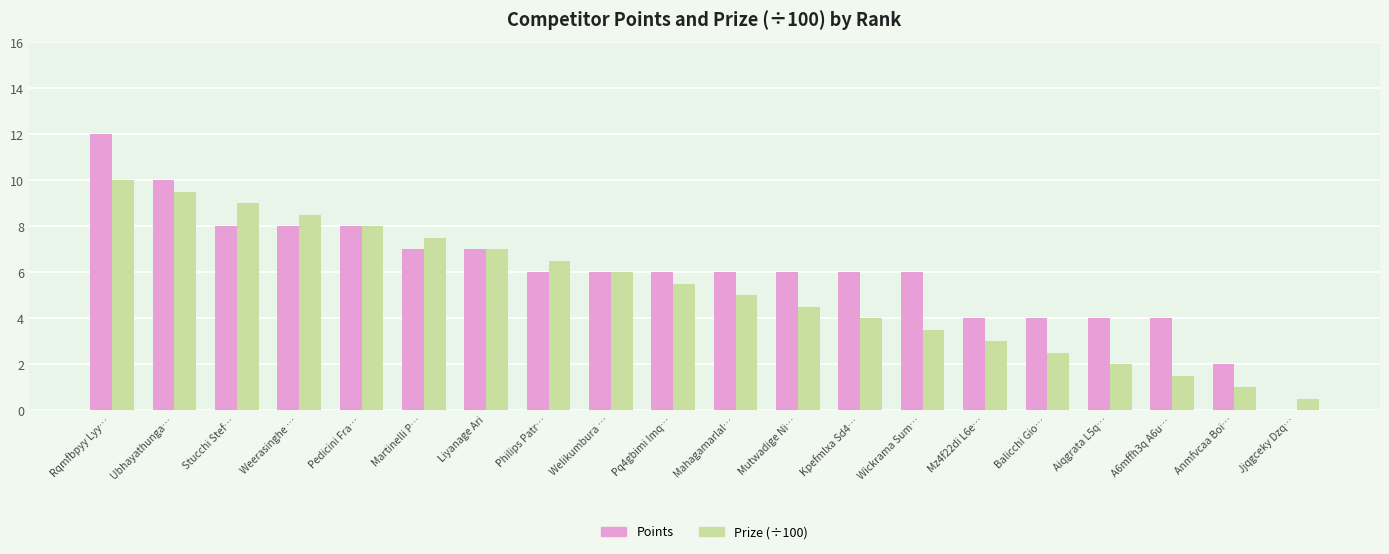

Reading left to right, what are all the values shown in this chart?

Points: Rqmfbpyy Lyy…=12.0	Ubhayathunga…=10.0	Stucchi Stef…=8.0	Weerasinghe …=8.0	Pedicini Fra…=8.0	Martinelli P…=7.0	Liyanage Ari=7.0	Philips Patr…=6.0	Welikumbura …=6.0	Pq4gbimi Imq…=6.0	Mahagamarlal…=6.0	Mutwadige Ni…=6.0	Kpefmlxa Sd4…=6.0	Wickrama Sum…=6.0	Mz4f22di L6e…=4.0	Balicchi Gio…=4.0	Aiqgrata L5q…=4.0	A6mffh3q A6u…=4.0	Anmfvcaa Boi…=2.0	Jjqgceky Dzq…=0.0
Prize (÷100): Rqmfbpyy Lyy…=10.0	Ubhayathunga…=9.5	Stucchi Stef…=9.0	Weerasinghe …=8.5	Pedicini Fra…=8.0	Martinelli P…=7.5	Liyanage Ari=7.0	Philips Patr…=6.5	Welikumbura …=6.0	Pq4gbimi Imq…=5.5	Mahagamarlal…=5.0	Mutwadige Ni…=4.5	Kpefmlxa Sd4…=4.0	Wickrama Sum…=3.5	Mz4f22di L6e…=3.0	Balicchi Gio…=2.5	Aiqgrata L5q…=2.0	A6mffh3q A6u…=1.5	Anmfvcaa Boi…=1.0	Jjqgceky Dzq…=0.5